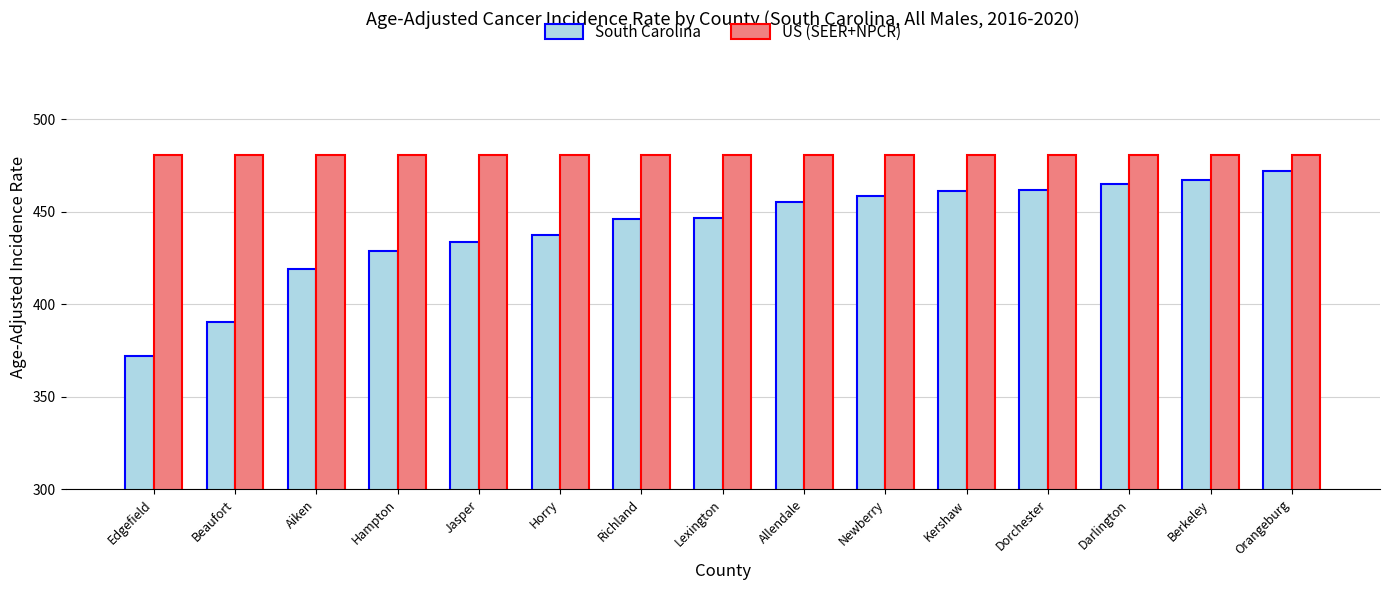

What is the approximate value of South Carolina at Aiken?

418.9